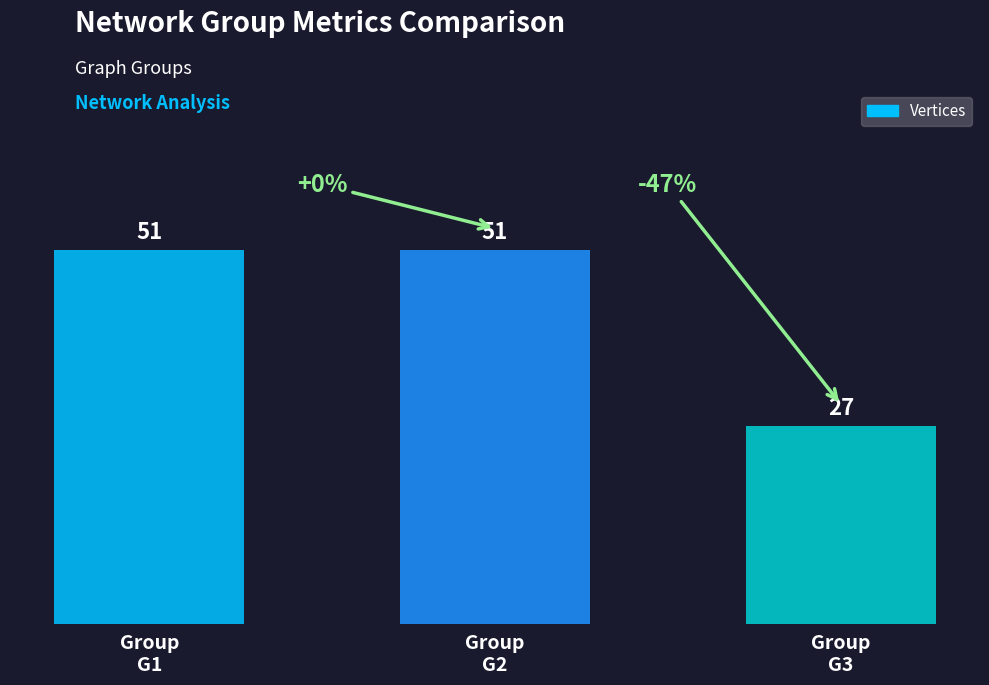

What is the average value?

43